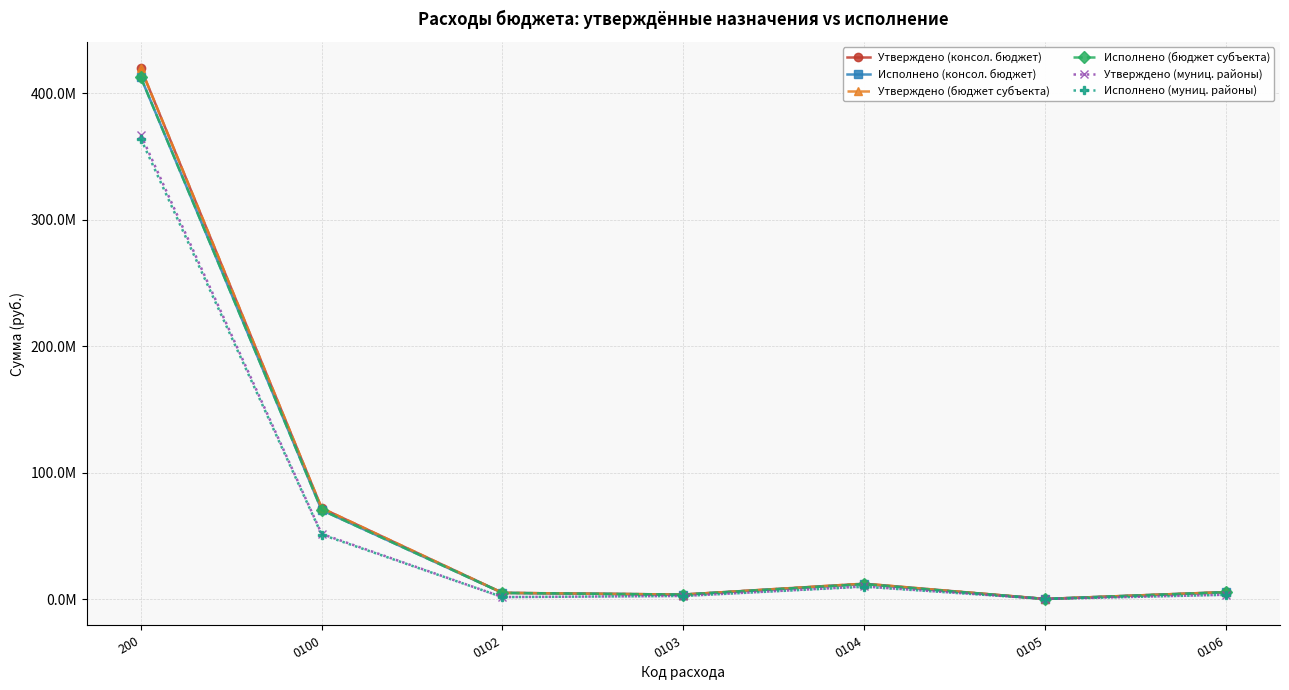

Reading left to right, list all the values displayed in this chart.

Утверждено (консол. бюджет): 200=419720439.0	0100=71887712.5	0102=4898769.8	0103=3538615.6	0104=12142111.7	0105=81600.0	0106=5490800.0
Исполнено (консол. бюджет): 200=412559875.4	0100=70362186.2	0102=4837271.8	0103=3528145.3	0104=11824046.3	0105=81600.0	0106=5400474.8
Утверждено (бюджет субъекта): 200=419720439.0	0100=71887712.5	0102=4898769.8	0103=3538615.6	0104=12142111.7	0105=81600.0	0106=5490800.0
Исполнено (бюджет субъекта): 200=412559875.4	0100=70362186.2	0102=4837271.8	0103=3528145.3	0104=11824046.3	0105=81600.0	0106=5400474.8
Утверждено (муниц. районы): 200=367164268.0	0100=51514312.5	0102=1537769.8	0103=2410615.6	0104=9933111.7	0105=81600.0	0106=3380800.0
Исполнено (муниц. районы): 200=363986026.0	0100=50981510.5	0102=1537769.8	0103=2405235.1	0104=9700558.2	0105=81600.0	0106=3307656.5